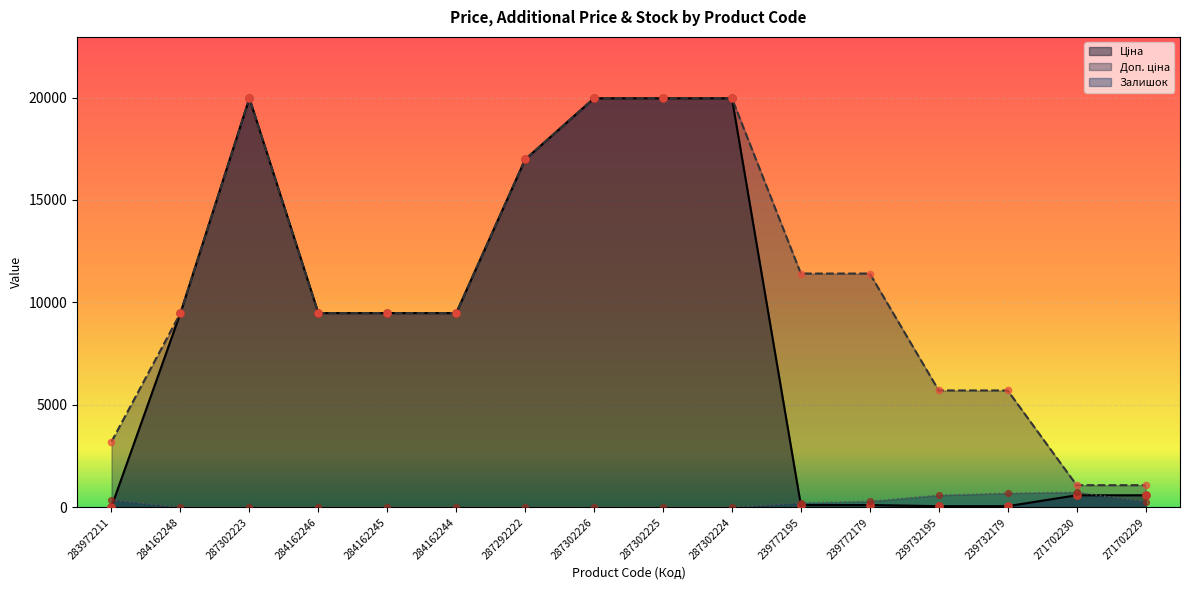

What are all the series names shown in the legend?

Ціна, Доп. ціна, Залишок